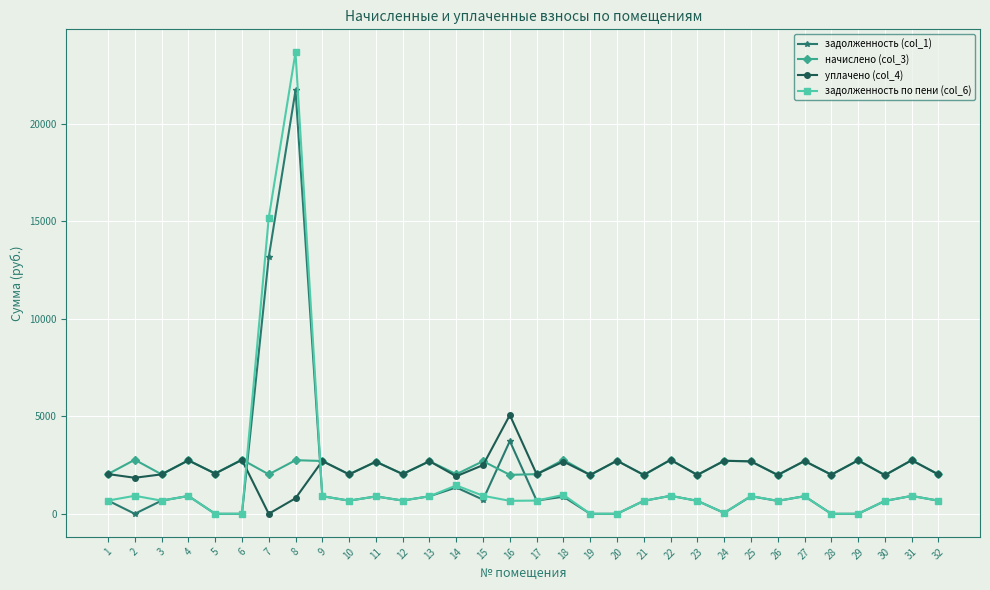

Is this an area chart (filled region under the line)?

No